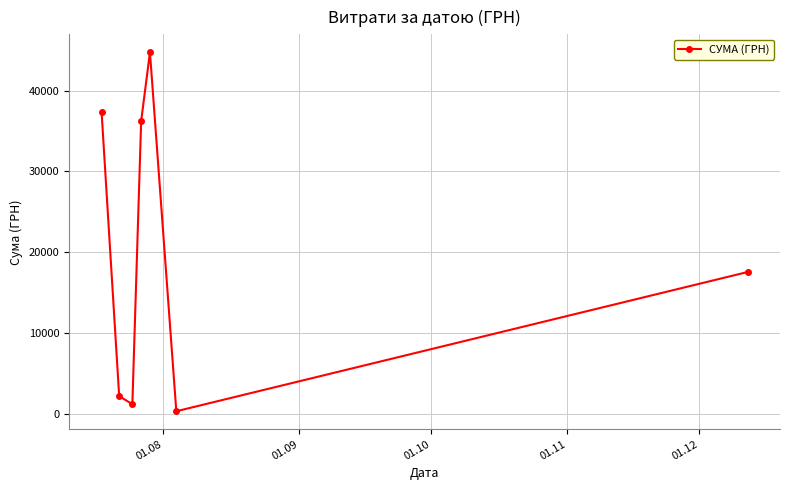

Reading right to left, extract all data points from this chart.

17548.0	321.5	44730.5	36213.0	1193.0	2188.9	37309.0